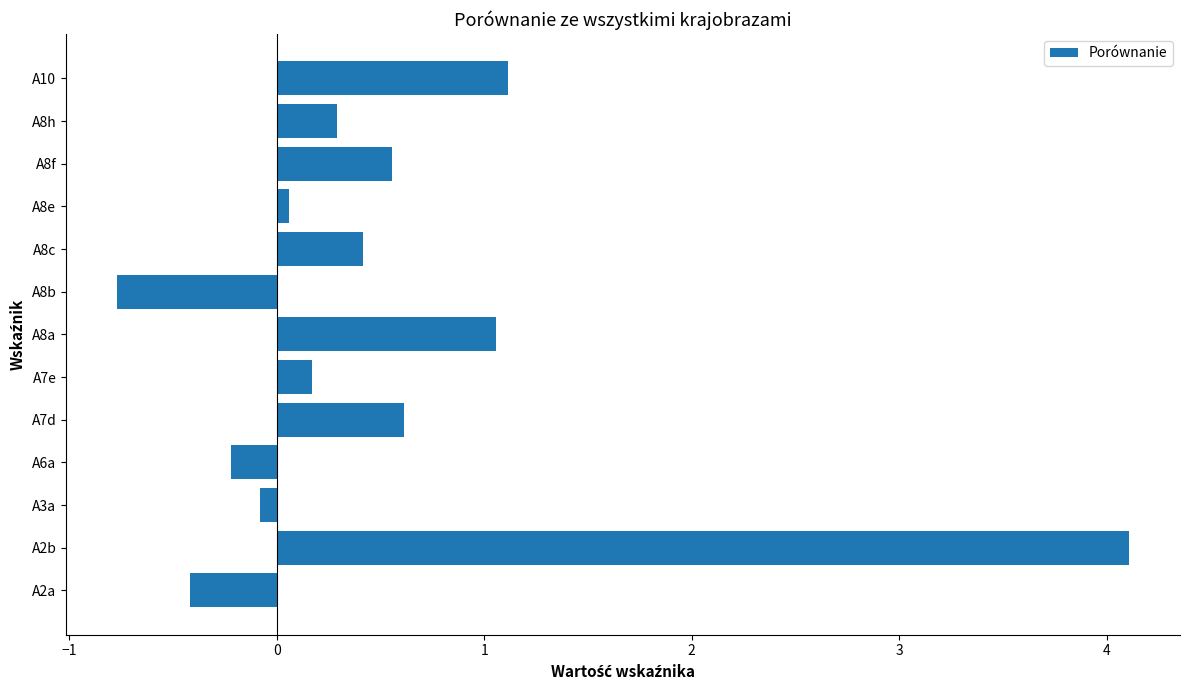

What is the maximum value shown in the chart?

4.1